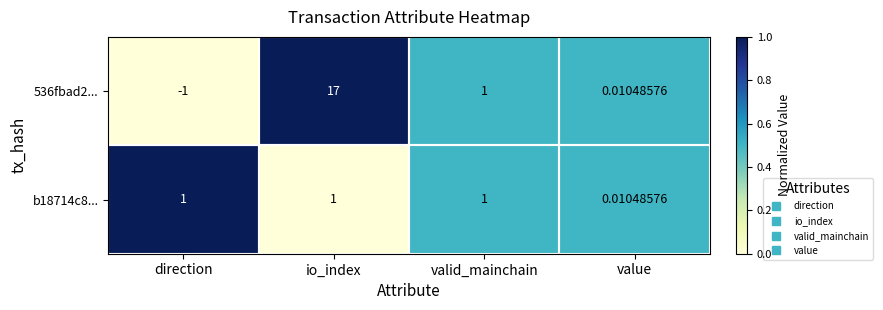

Where does the 536fbad2... series first go above 1?

io_index